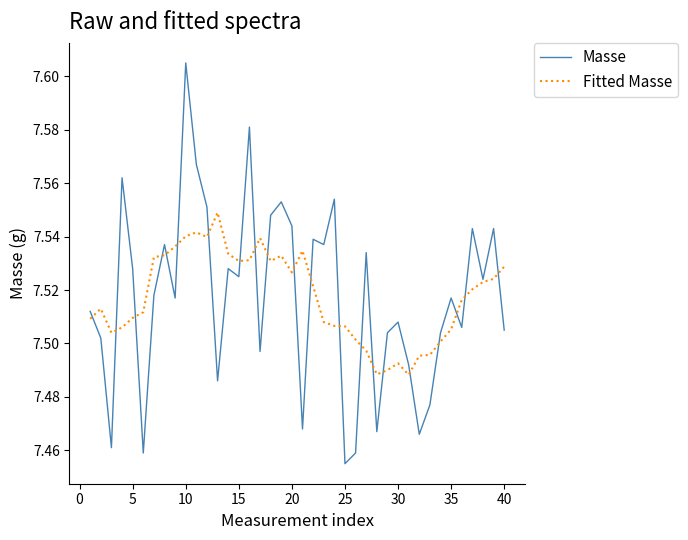

Rank the series by their maximum value, from lowest to highest.

Fitted Masse, Masse